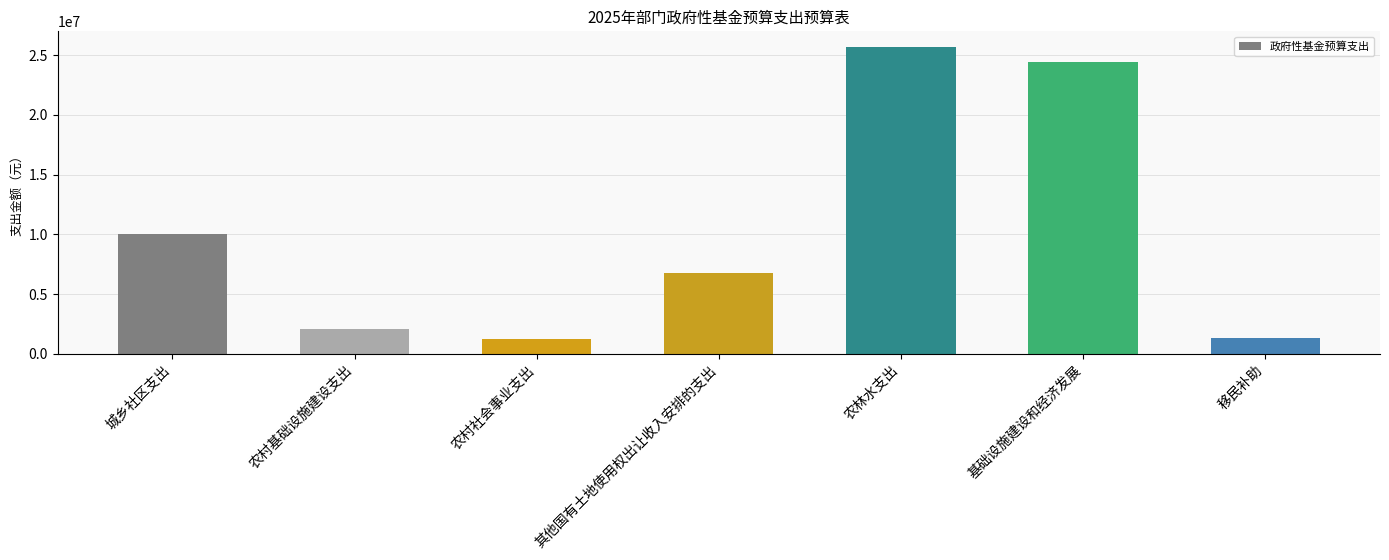

What is the average value?

10210468.4